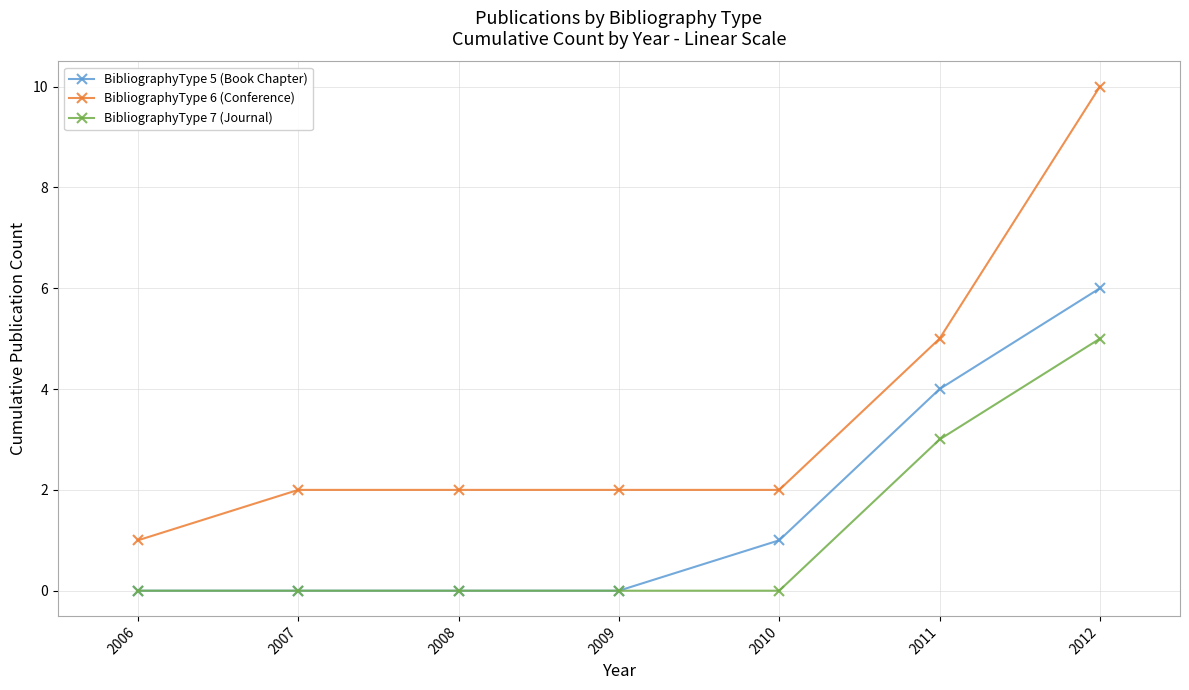

What is the value of the BibliographyType 5 (Book Chapter) point at the 5th from the left?

1